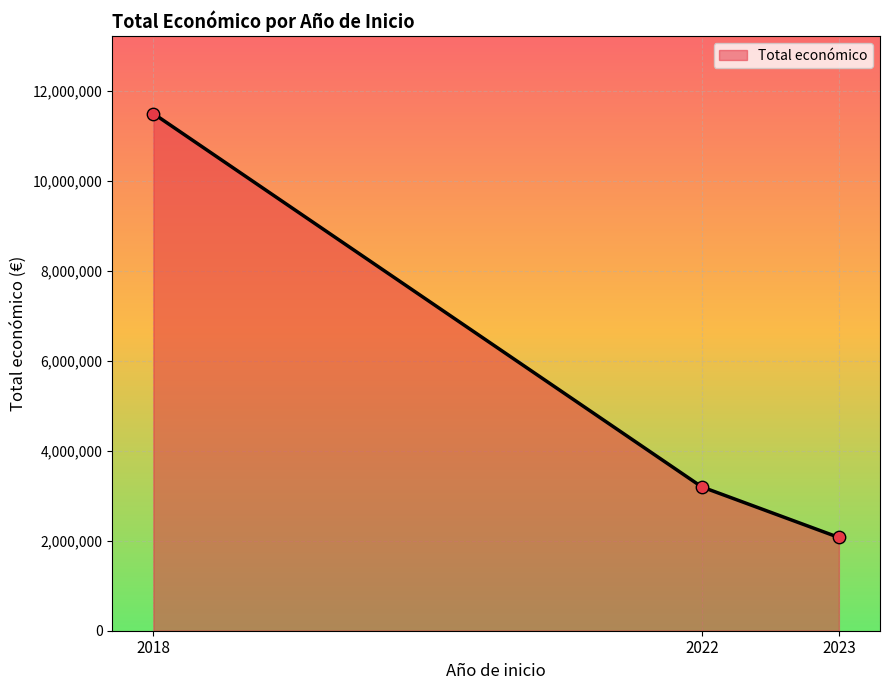

Which has a higher value, 2023 or 2022?

2022